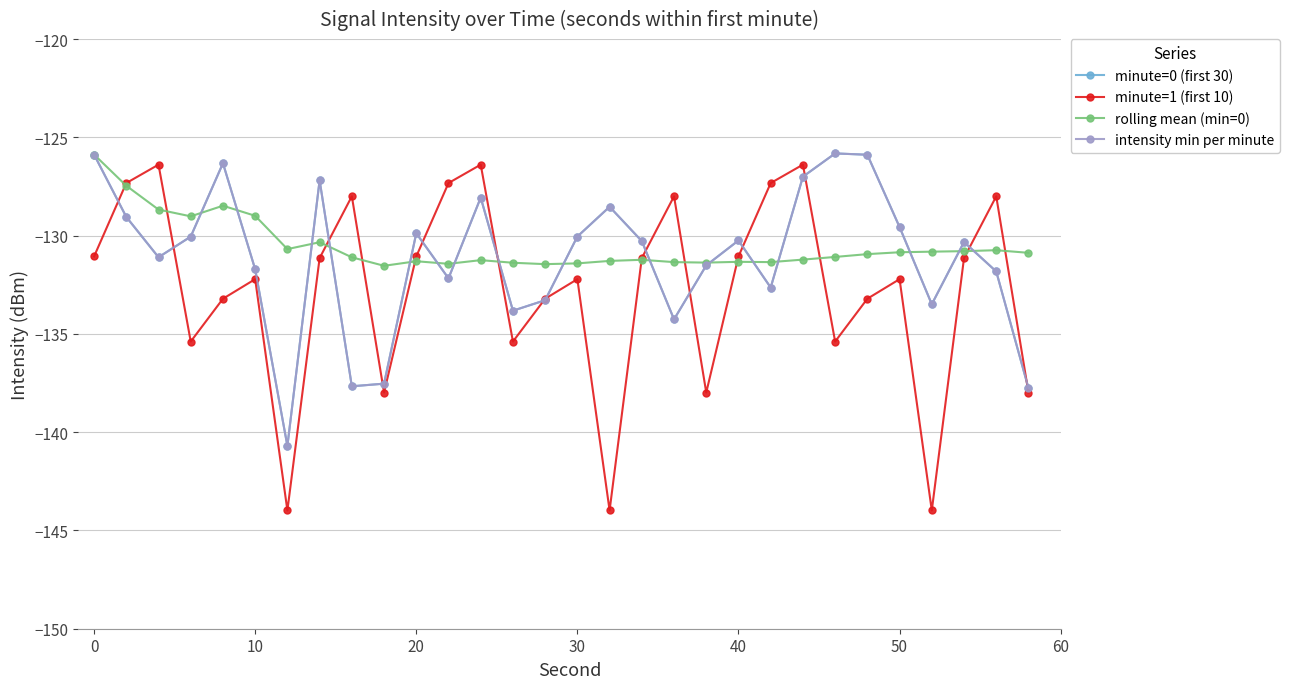

How many lines are shown in the chart?

4